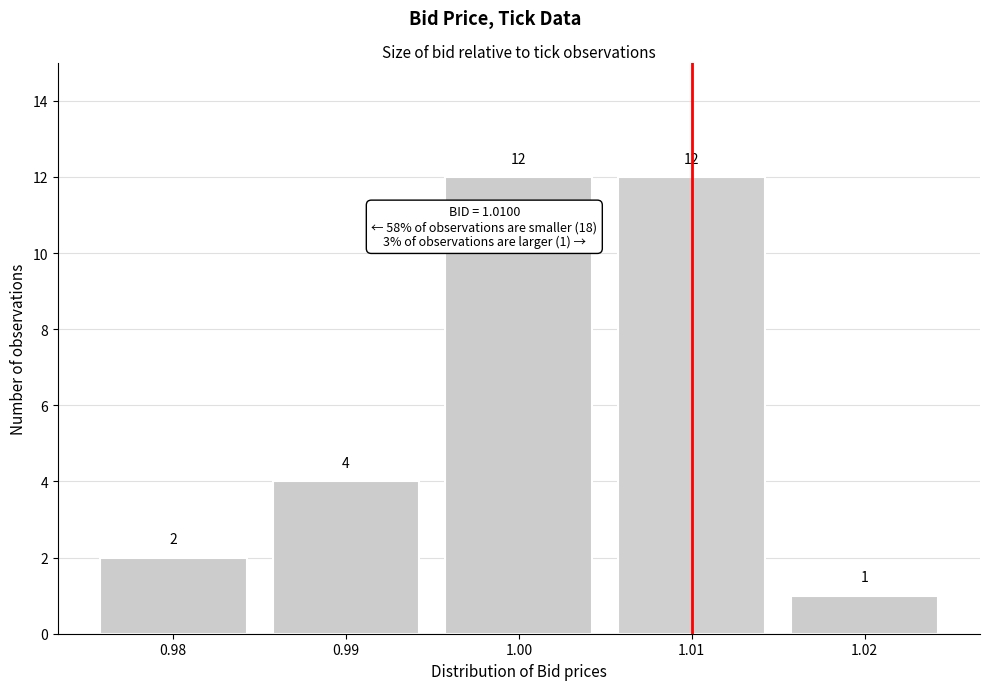

Reading right to left, list all the values displayed in this chart.

1.02=1	1.01=12	1.00=12	0.99=4	0.98=2